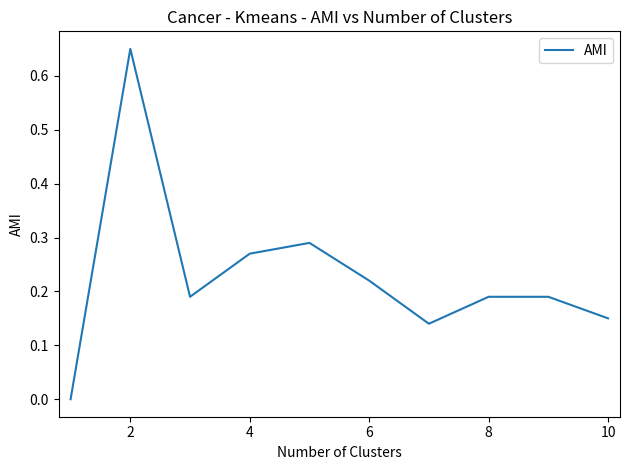

Is it true that the value at 10 is 0.0?

False